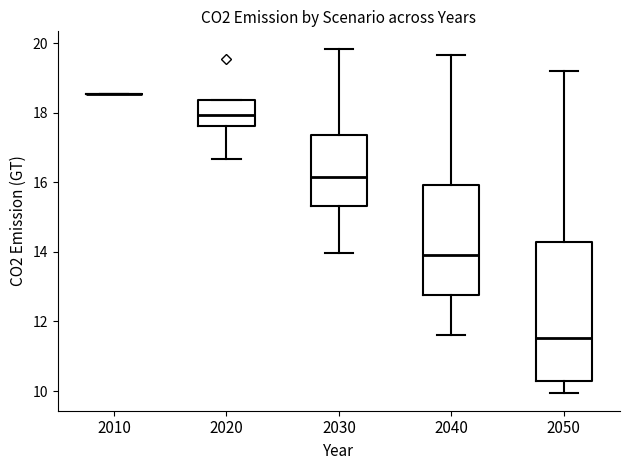

Reading left to right, transcribe this box plot: for each box, give where its median line is, the range the box spans, and where its two whiskers end, as read against the y-axis. The values are not printed on the chart, so give them approximately, as read against the axis.

2010: box collapsed to a line at 18.6, whiskers 18.6 to 18.6
2020: median 18.0, box 17.6 to 18.4, whiskers 16.6 to 18.4
2030: median 16.2, box 15.4 to 17.4, whiskers 14.0 to 19.8
2040: median 14.0, box 12.8 to 16.0, whiskers 11.6 to 19.6
2050: median 11.6, box 10.2 to 14.2, whiskers 10.0 to 19.2